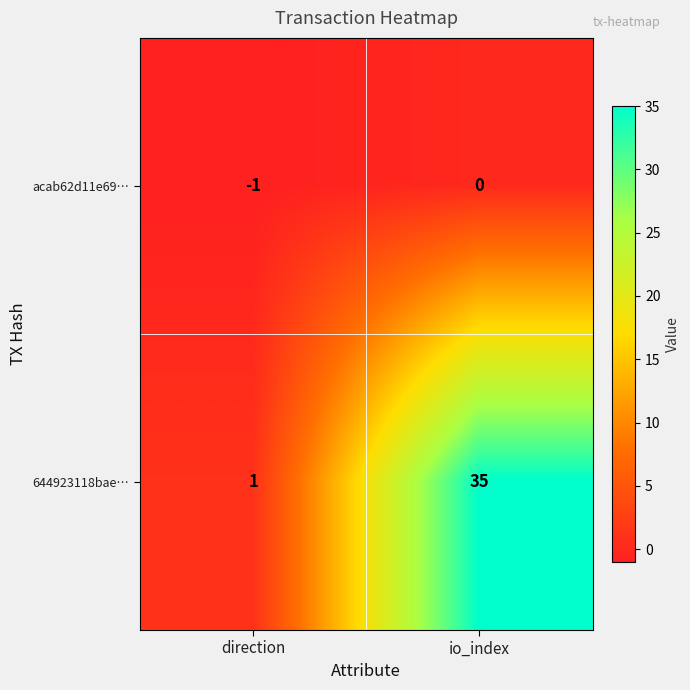

At which label does 644923118bae… reach its peak?

io_index